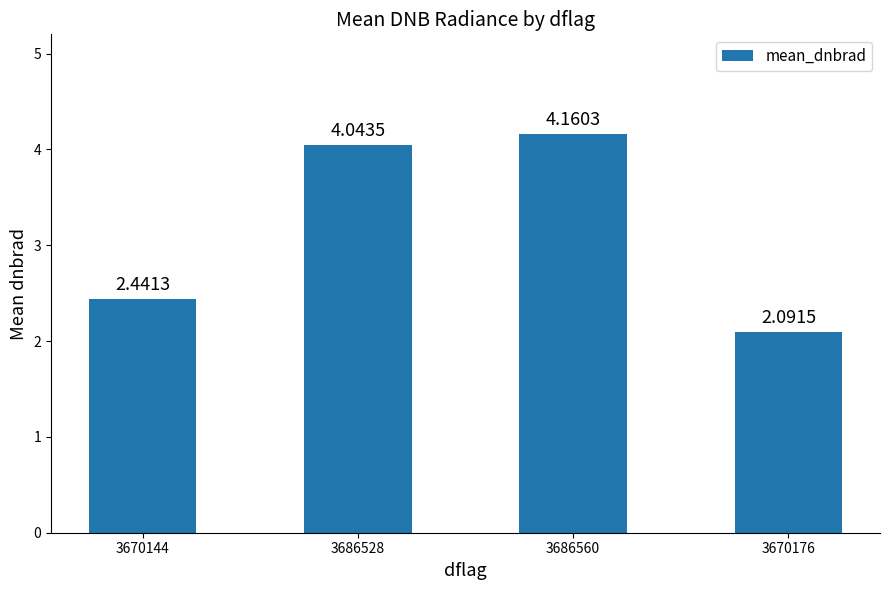

List the labels in order of value, smallest first.

3670176, 3670144, 3686528, 3686560